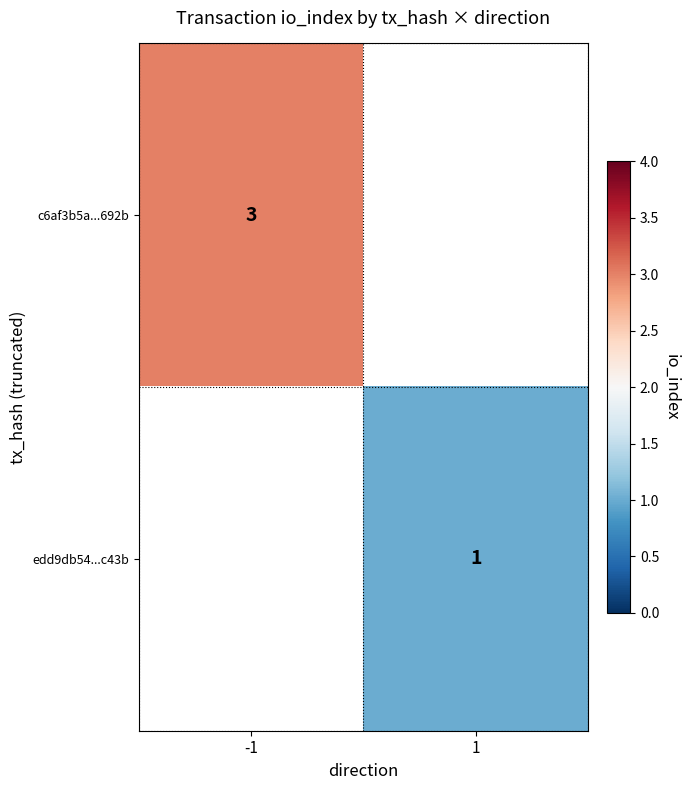

At which category does the chart reach its minimum across all series?

1